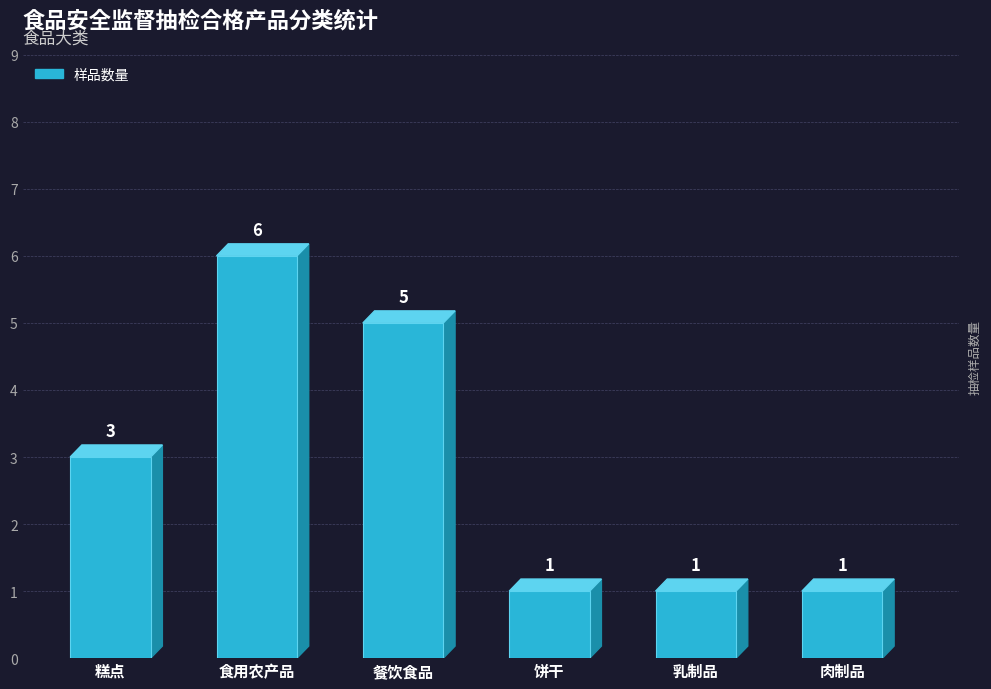

Reading left to right, what are all the values shown in this chart?

糕点=3	食用农产品=6	餐饮食品=5	饼干=1	乳制品=1	肉制品=1